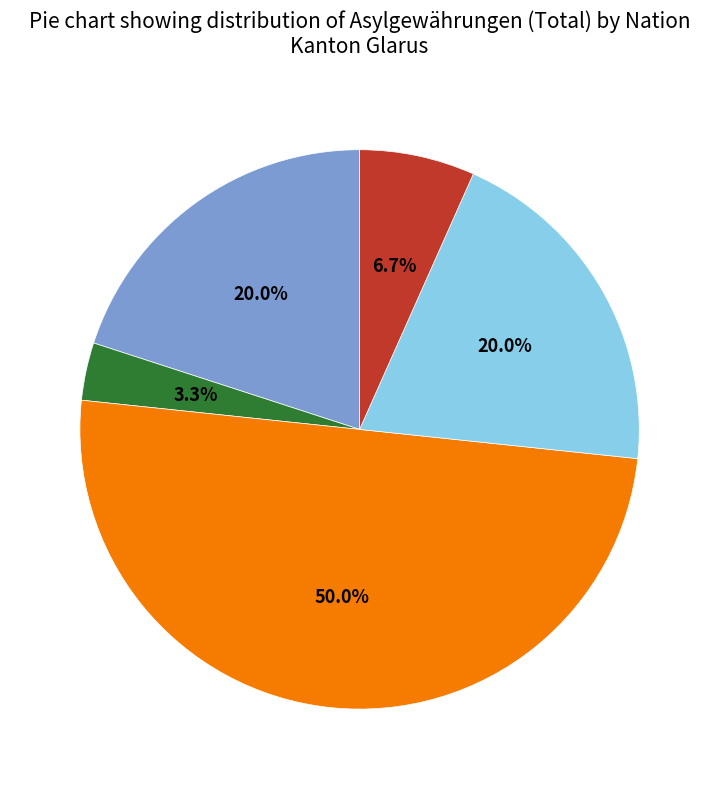

How many segments does this pie chart have?

5